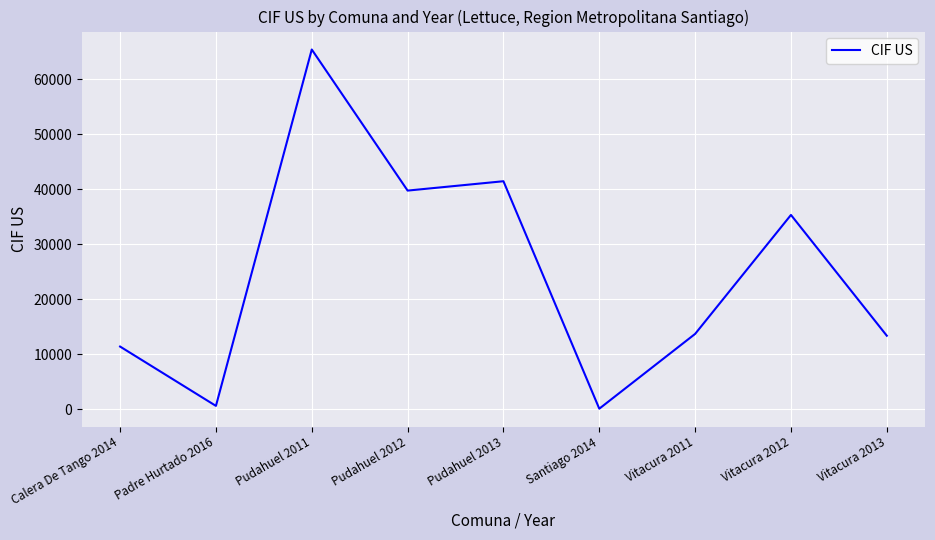

What is the maximum value shown in the chart?

65379.1